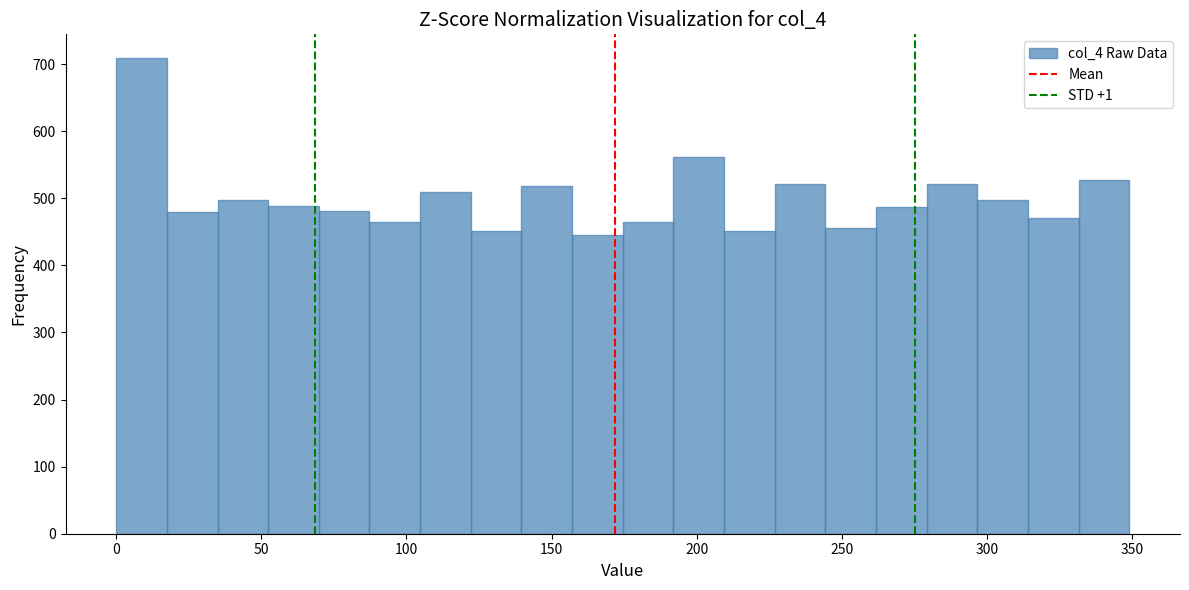

Read against the x-axis, roughly where is the centre of the tallest bar?

10